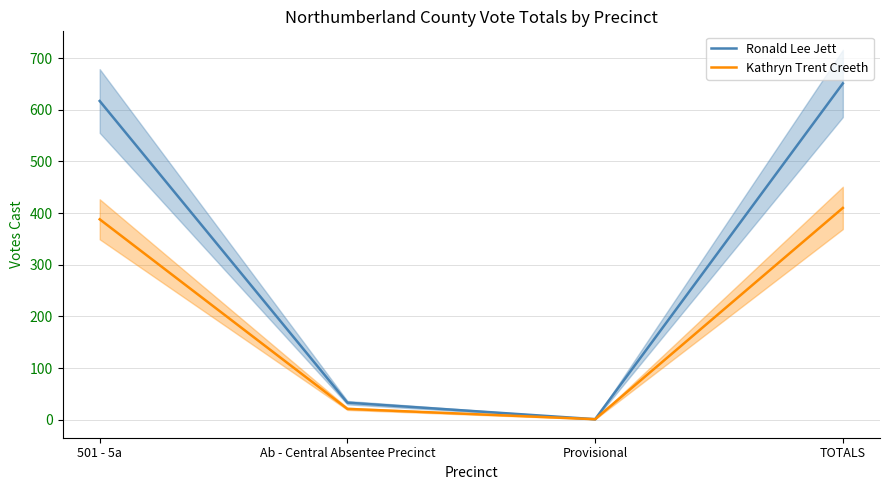

Which category has the lowest value in the Kathryn Trent Creeth series?

Provisional